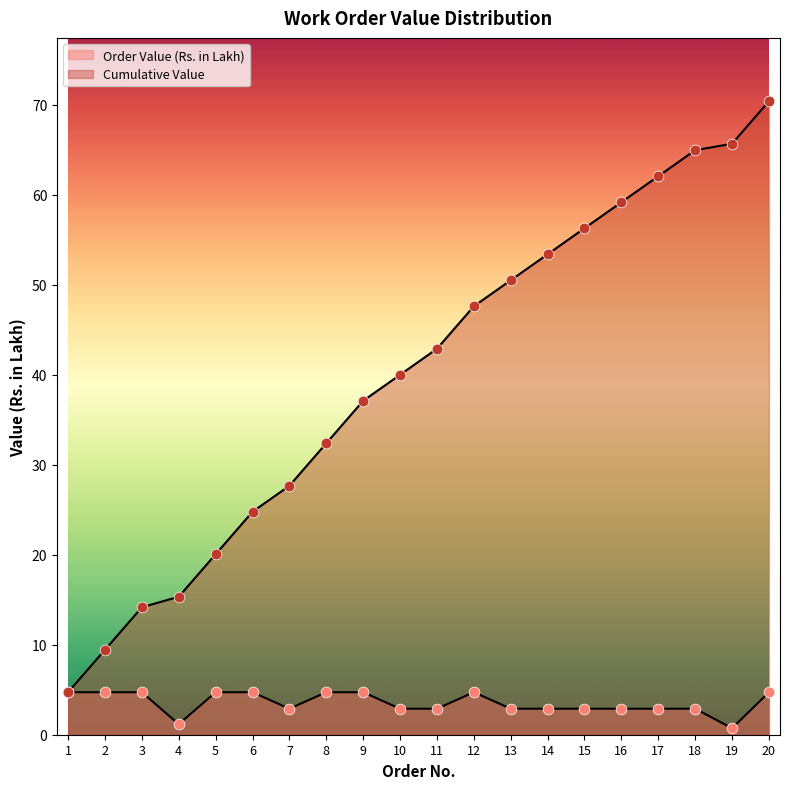

Which series reaches the minimum Y coordinate?

Order Value (Rs. in Lakh)